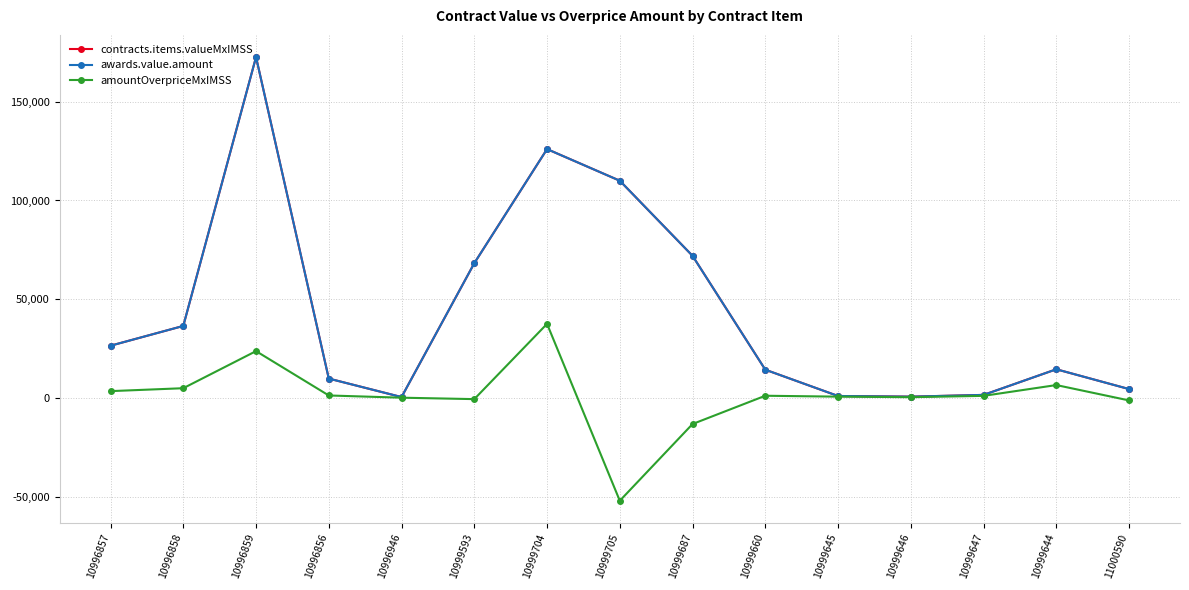

Reading right to left, transcribe all the data shown in this chart.

contracts.items.valueMxIMSS: 4600.0	14616.0	1653.0	771.4	1102.0	14399.0	72000.0	110000.0	126000.0	68275.5	559.1	9911.5	172552.3	36540.0	26538.5
awards.value.amount: 4600.0	14616.0	1653.0	771.4	1102.0	14399.0	72000.0	110000.0	126000.0	68275.5	559.1	9911.5	172552.3	36540.0	26538.5
amountOverpriceMxIMSS: -1148.0	6632.1	1170.1	496.1	770.5	1225.9	-13074.9	-51889.8	37600.8	-481.7	241.6	1367.1	23800.3	5040.0	3560.1